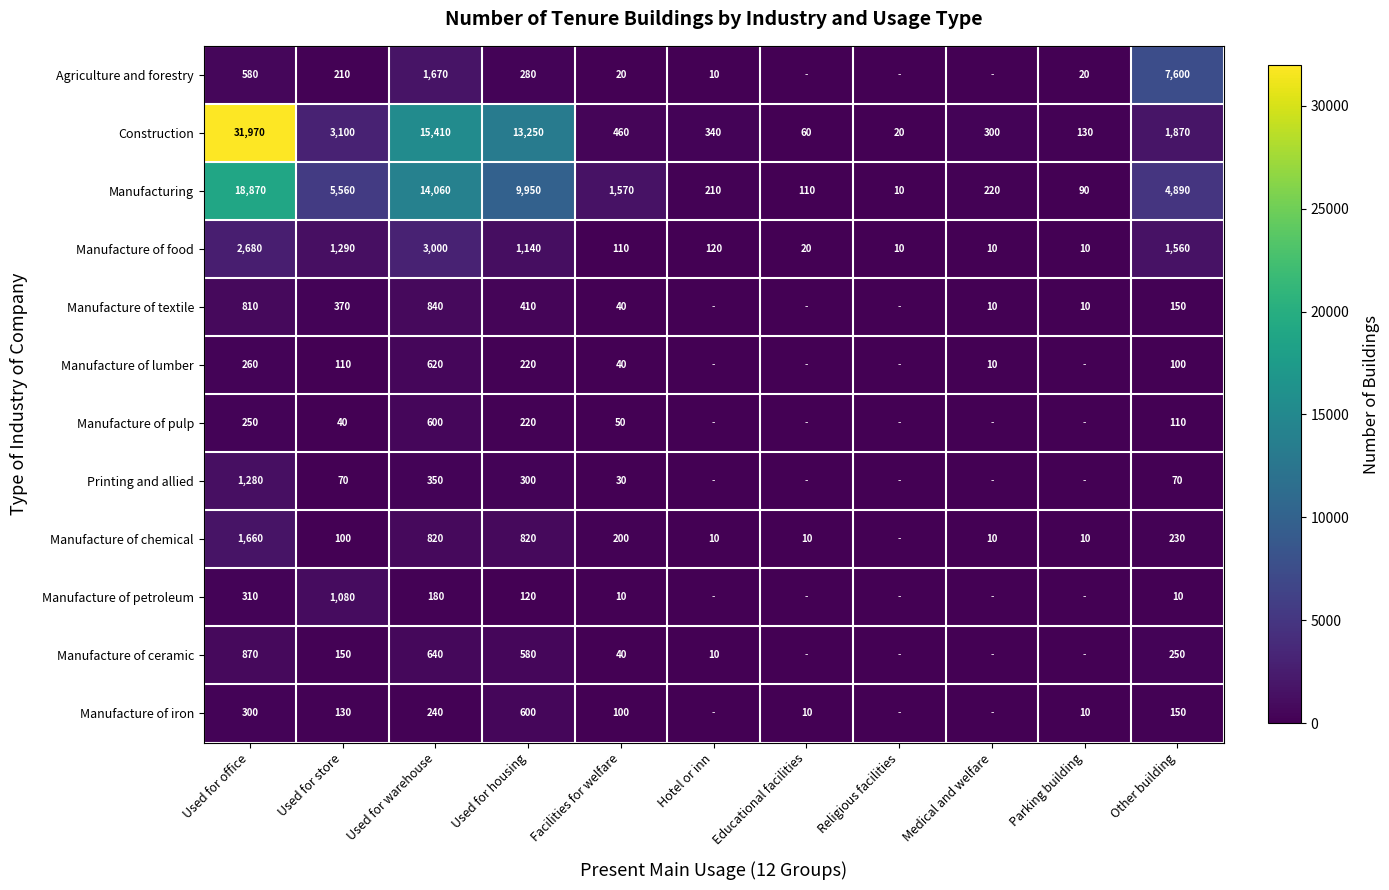

What is the spread (max minus min) of values at Used for office?

31720